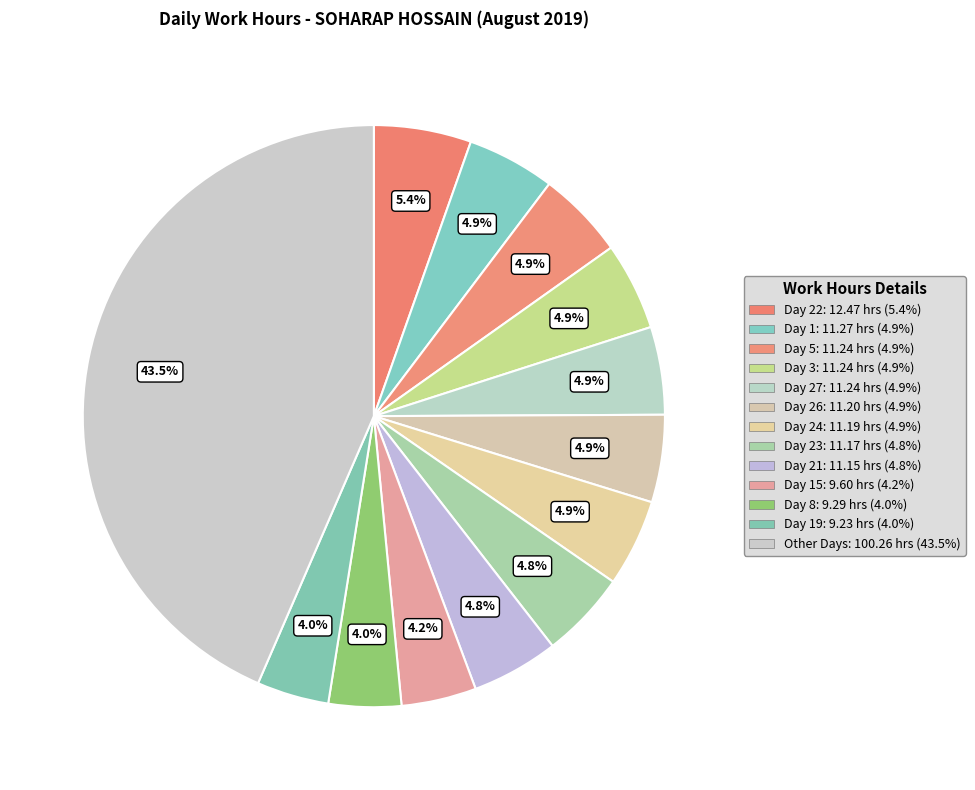

Count the number of slices in the pie.

13